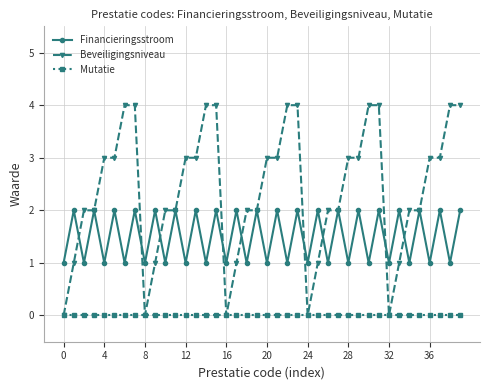

List the series in order of their overall mean, lowest first.

Mutatie, Financieringsstroom, Beveiligingsniveau